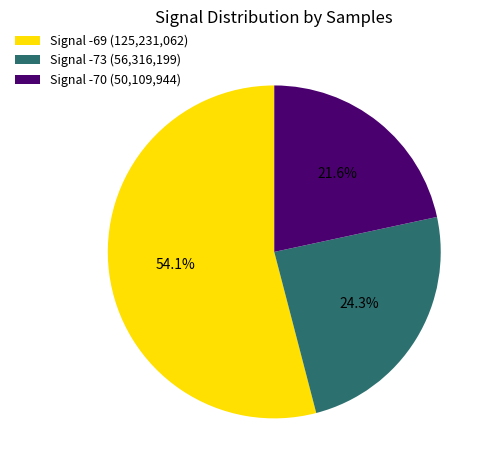

What is the total percentage of Signal -73 (56,316,199) and Signal -69 (125,231,062)?

78.4%